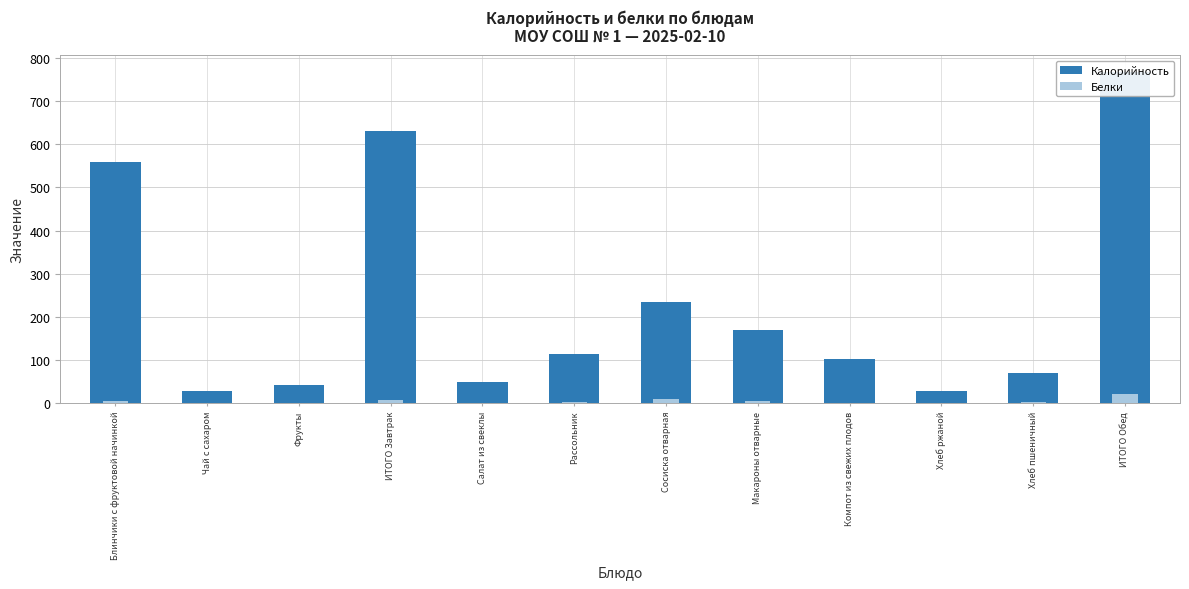

Which label corresponds to the smallest value in the chart?

Чай с сахаром